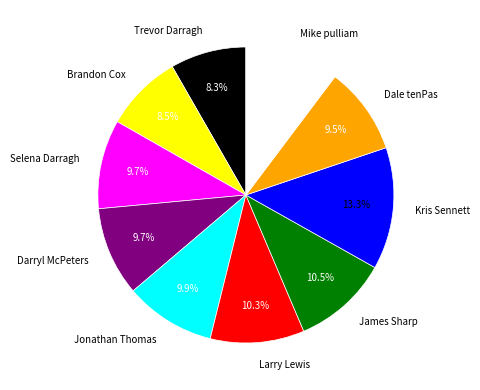

Is James Sharp the majority of the pie?

No